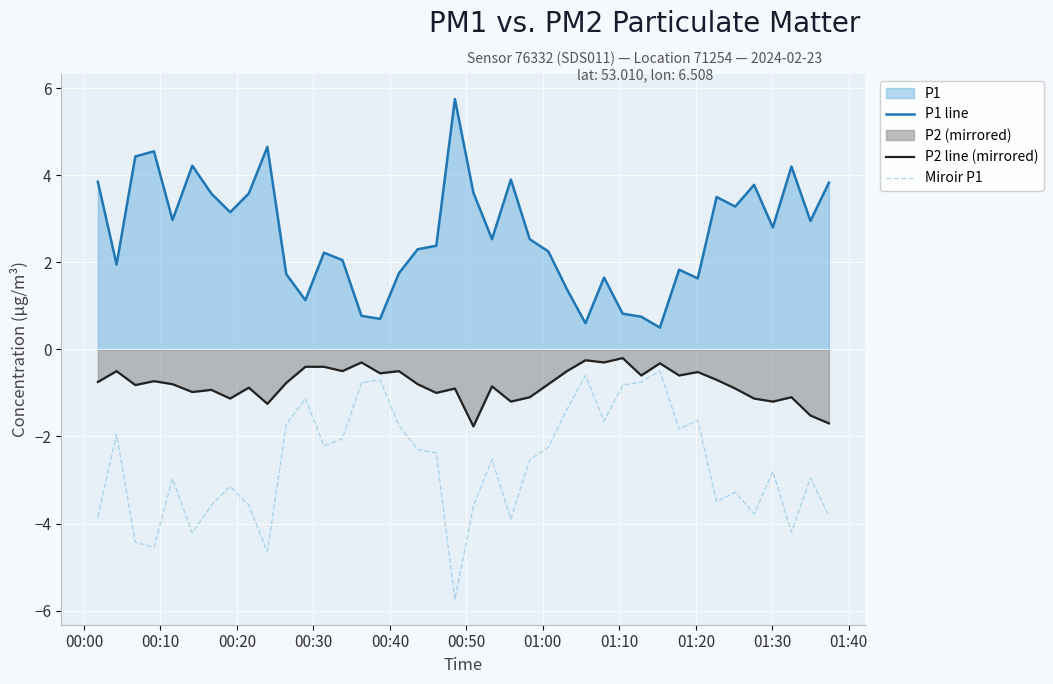

True or false: P1 line and P2 line (mirrored) cross at least once.

False